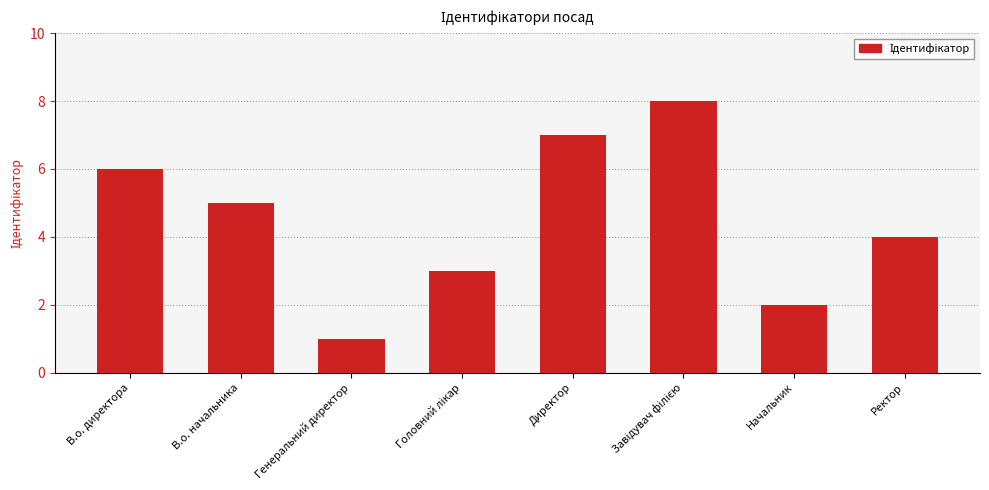

What is the label of the 4th bar from the right?

Директор